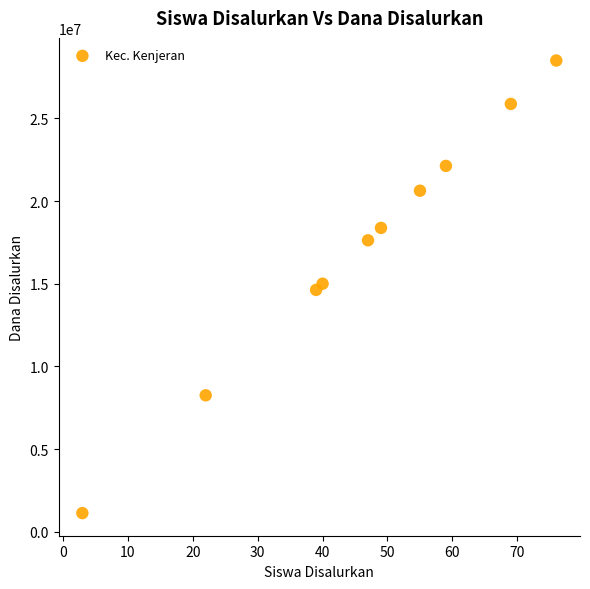

What is the average X value?

46